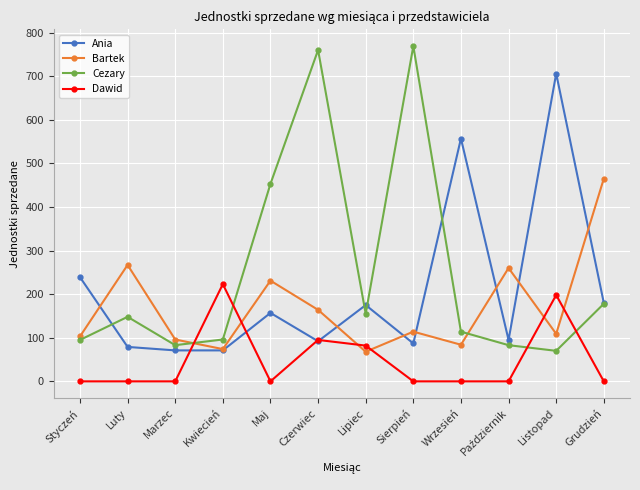

Which category has the highest value in the Dawid series?

Kwiecień